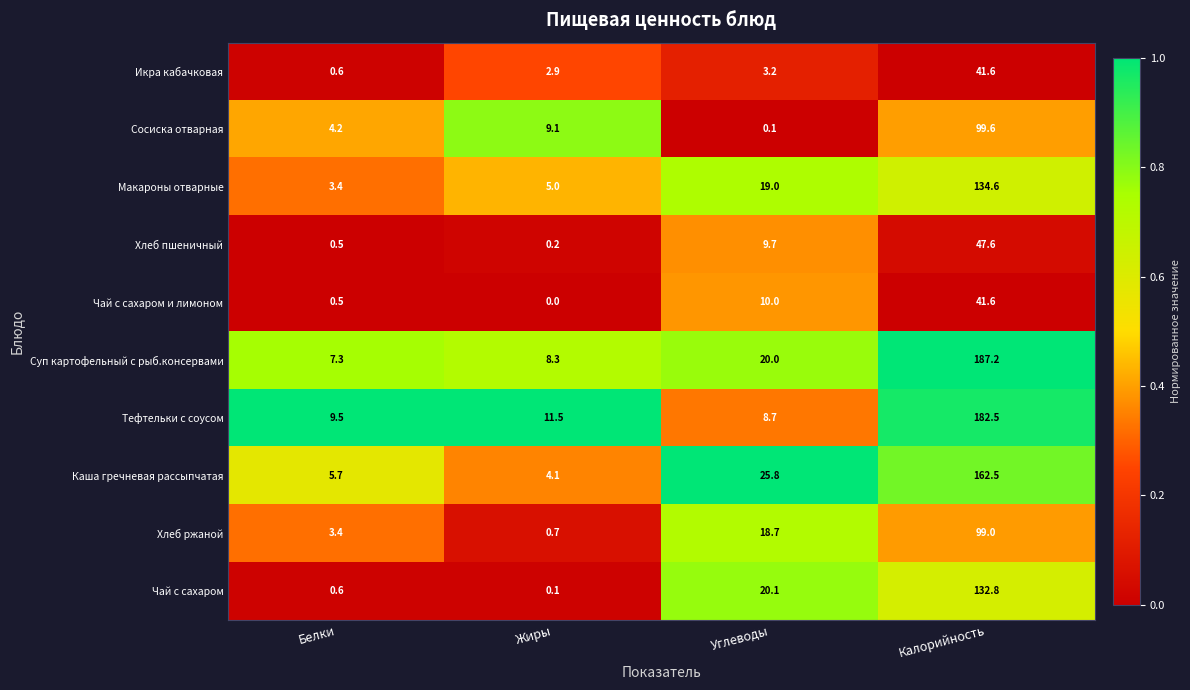

At which label does Хлеб пшеничный reach its minimum?

Жиры